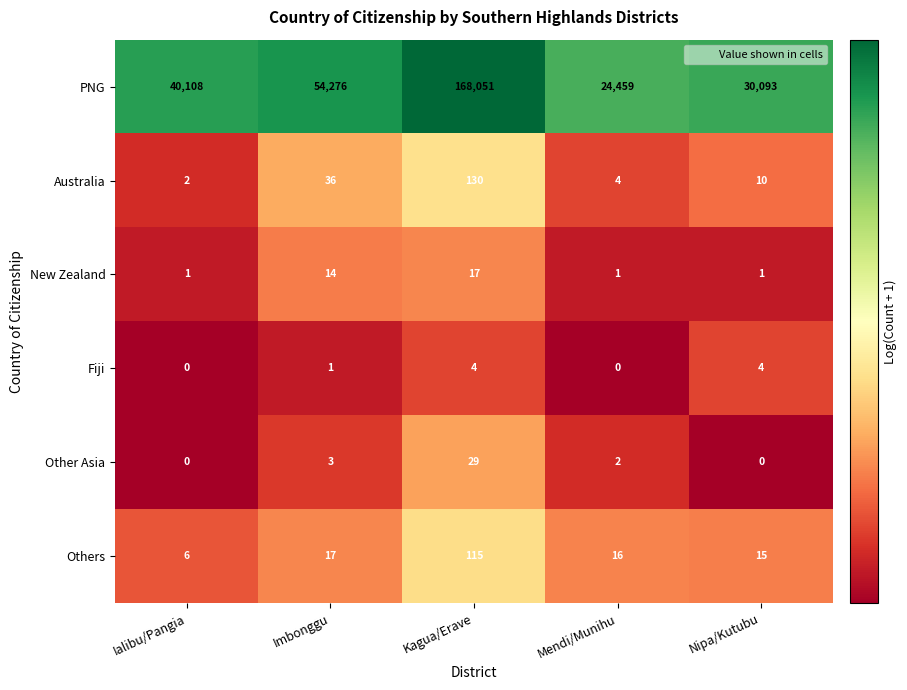

Reading right to left, extract all data points from this chart.

PNG: 30093	24459	168051	54276	40108
Australia: 10	4	130	36	2
New Zealand: 1	1	17	14	1
Fiji: 4	0	4	1	0
Other Asia: 0	2	29	3	0
Others: 15	16	115	17	6